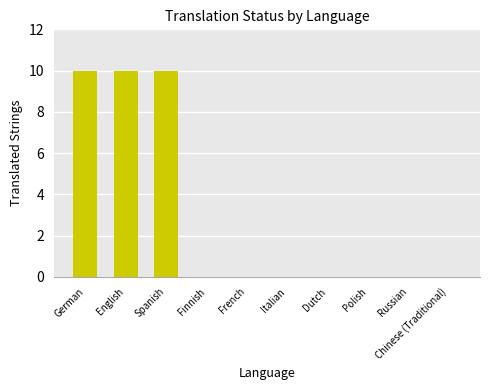

What is the average value?

3